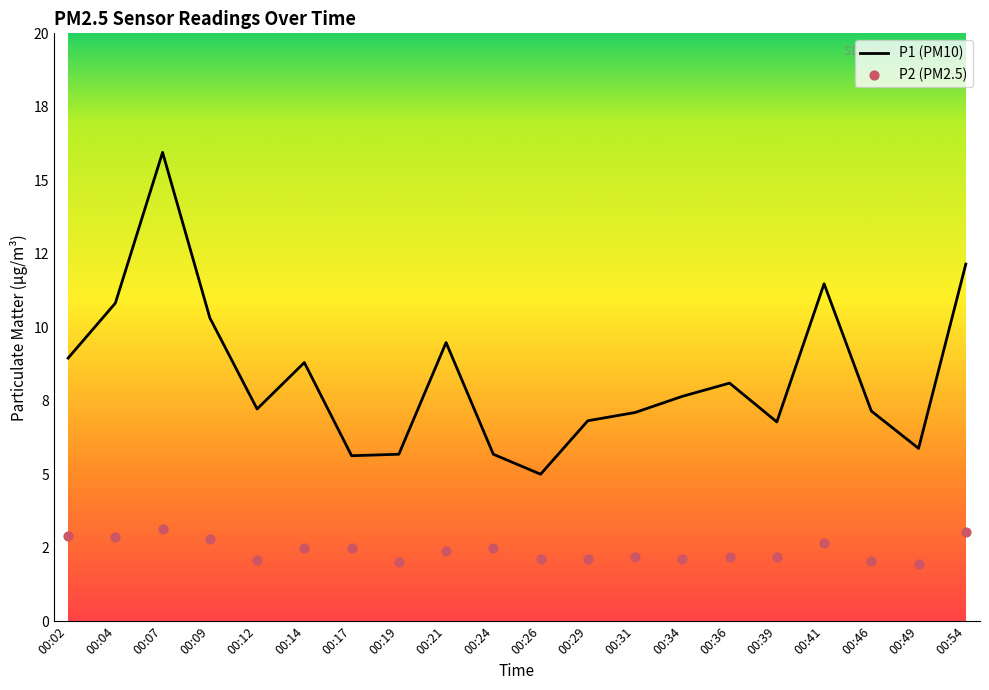

At which category is the sum across all series the highest?

00:07